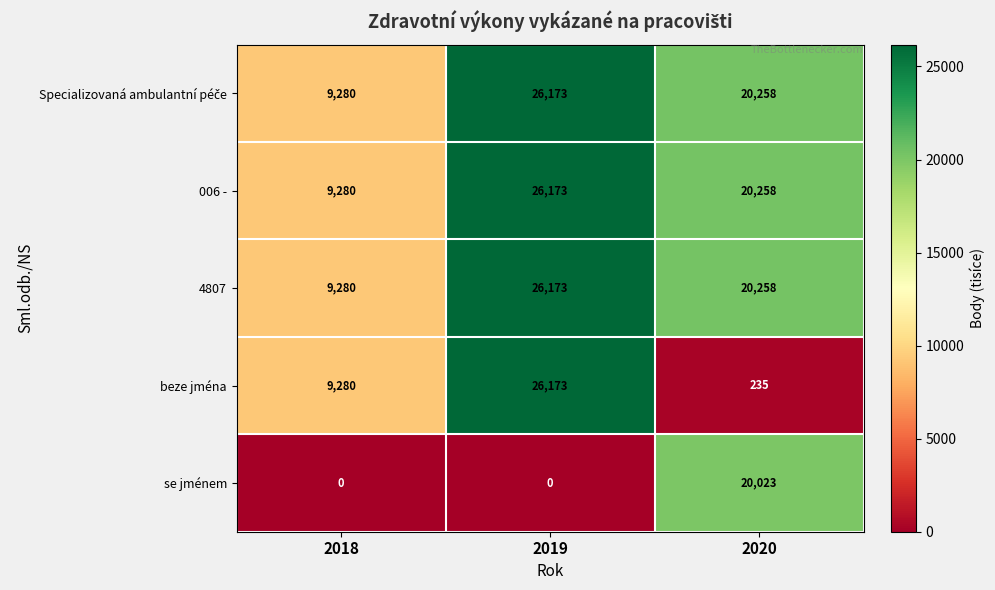

How many series are shown in this chart?

5